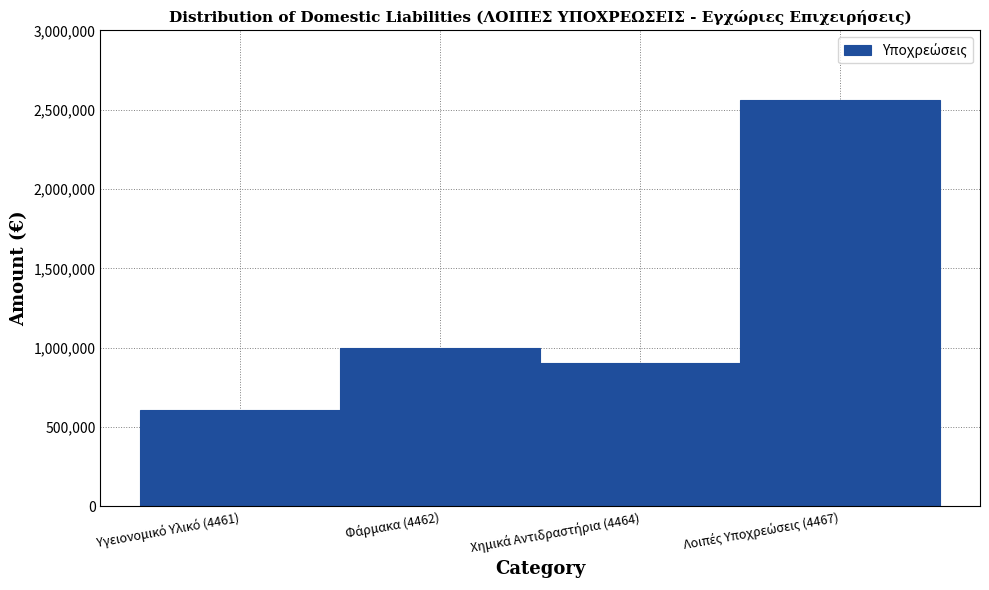

Reading left to right, what are all the values shown in this chart?

610100.2	999946.9	904294.0	2562678.6